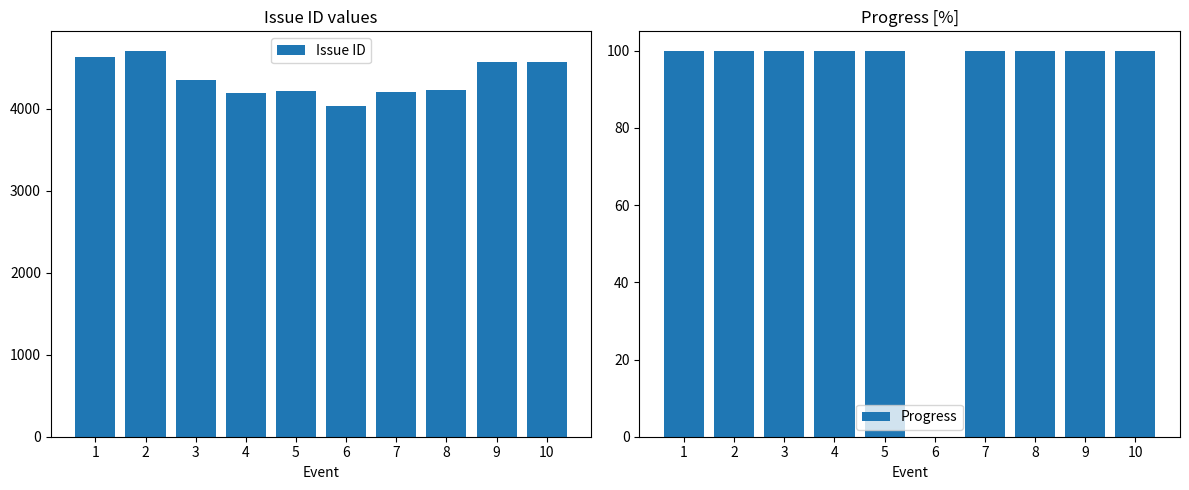

Are the bars horizontal?

No